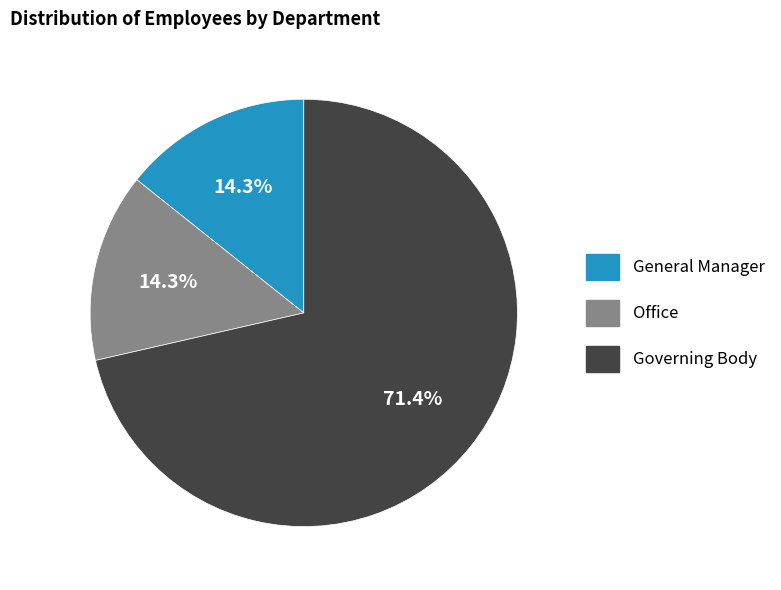

To the nearest percent, what portion does General Manager represent?

14%